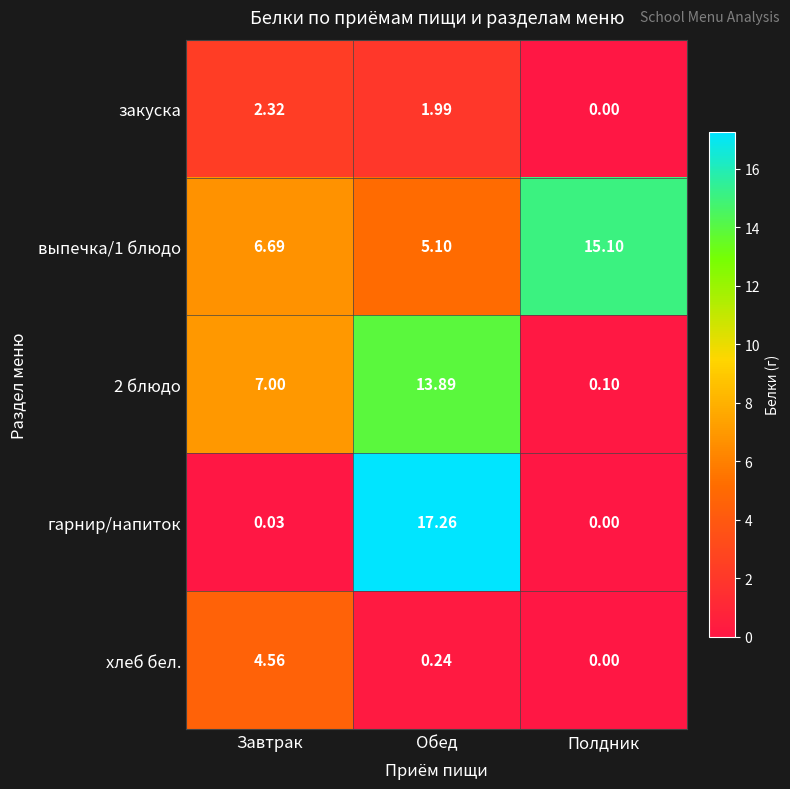

What is the difference between the highest and lowest values at Полдник?

15.1